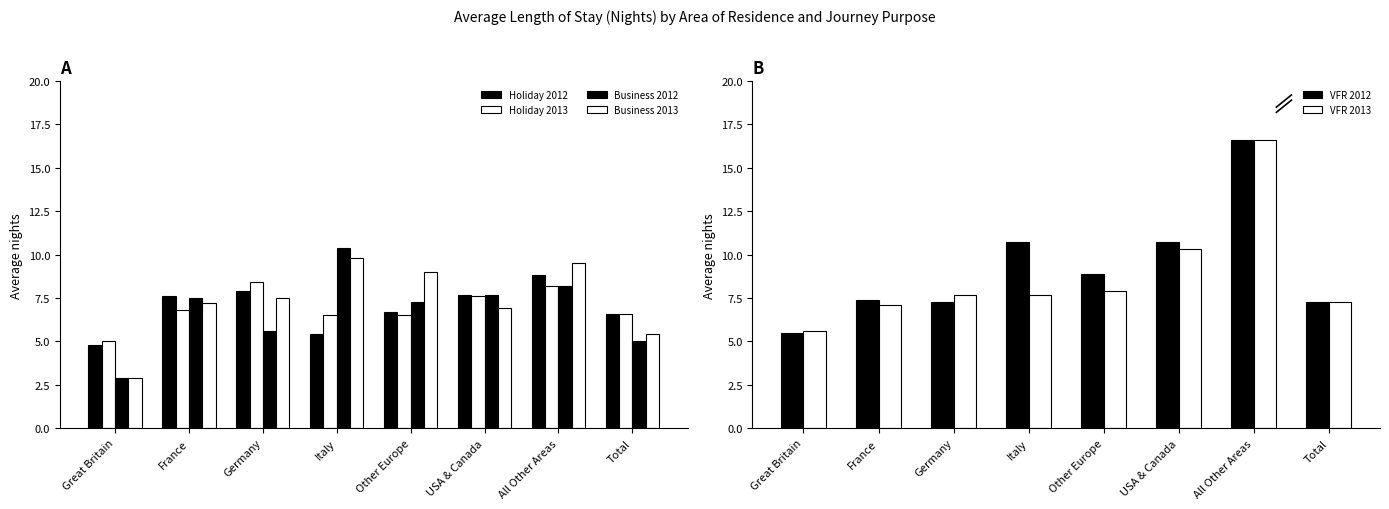

Reading left to right, extract all data points from this chart.

Holiday 2012: Great Britain=4.8	France=7.6	Germany=7.9	Italy=5.4	Other Europe=6.7	USA & Canada=7.7	All Other Areas=8.8	Total=6.6
Holiday 2013: Great Britain=5.0	France=6.8	Germany=8.4	Italy=6.5	Other Europe=6.5	USA & Canada=7.6	All Other Areas=8.2	Total=6.6
Business 2012: Great Britain=2.9	France=7.5	Germany=5.6	Italy=10.4	Other Europe=7.3	USA & Canada=7.7	All Other Areas=8.2	Total=5.0
Business 2013: Great Britain=2.9	France=7.2	Germany=7.5	Italy=9.8	Other Europe=9.0	USA & Canada=6.9	All Other Areas=9.5	Total=5.4
VFR 2012: Great Britain=5.5	France=7.4	Germany=7.3	Italy=10.7	Other Europe=8.9	USA & Canada=10.7	All Other Areas=16.6	Total=7.3
VFR 2013: Great Britain=5.6	France=7.1	Germany=7.7	Italy=7.7	Other Europe=7.9	USA & Canada=10.3	All Other Areas=16.6	Total=7.3